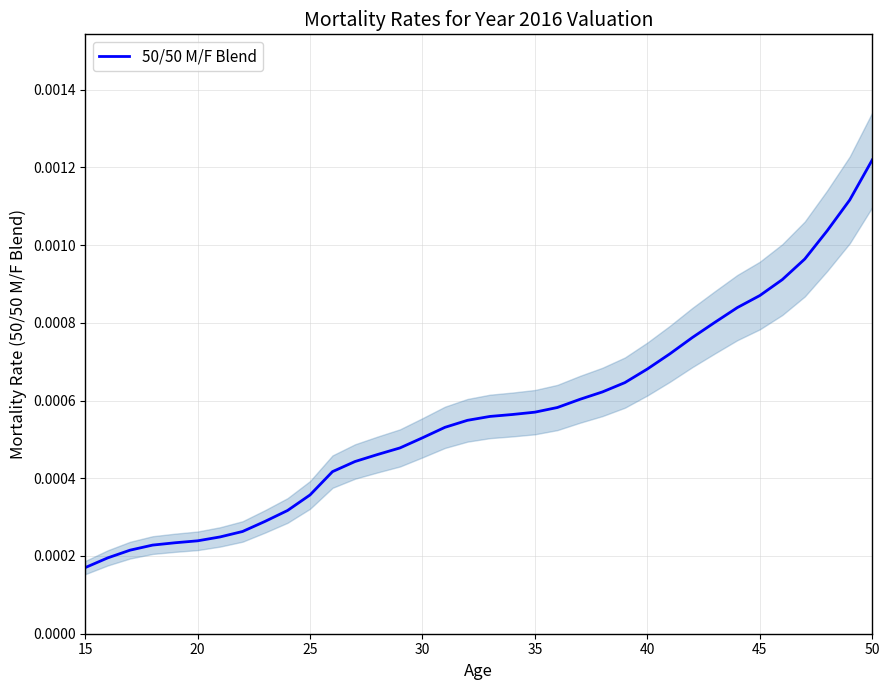

True or false: the data has more than 2 interior local peaks.

False